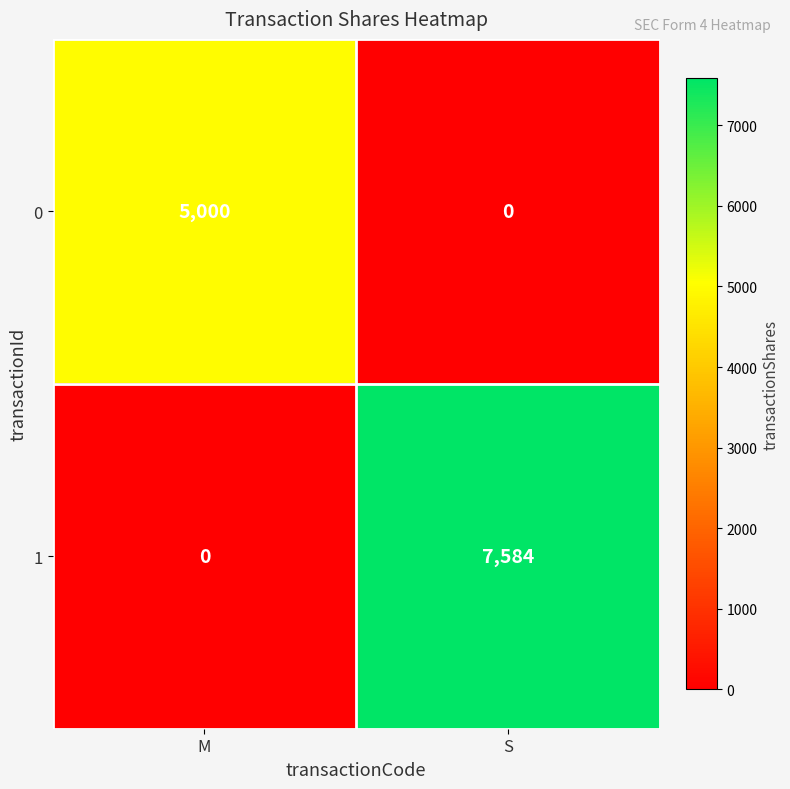

The 0 series shows -1797 at S. True or false?

False